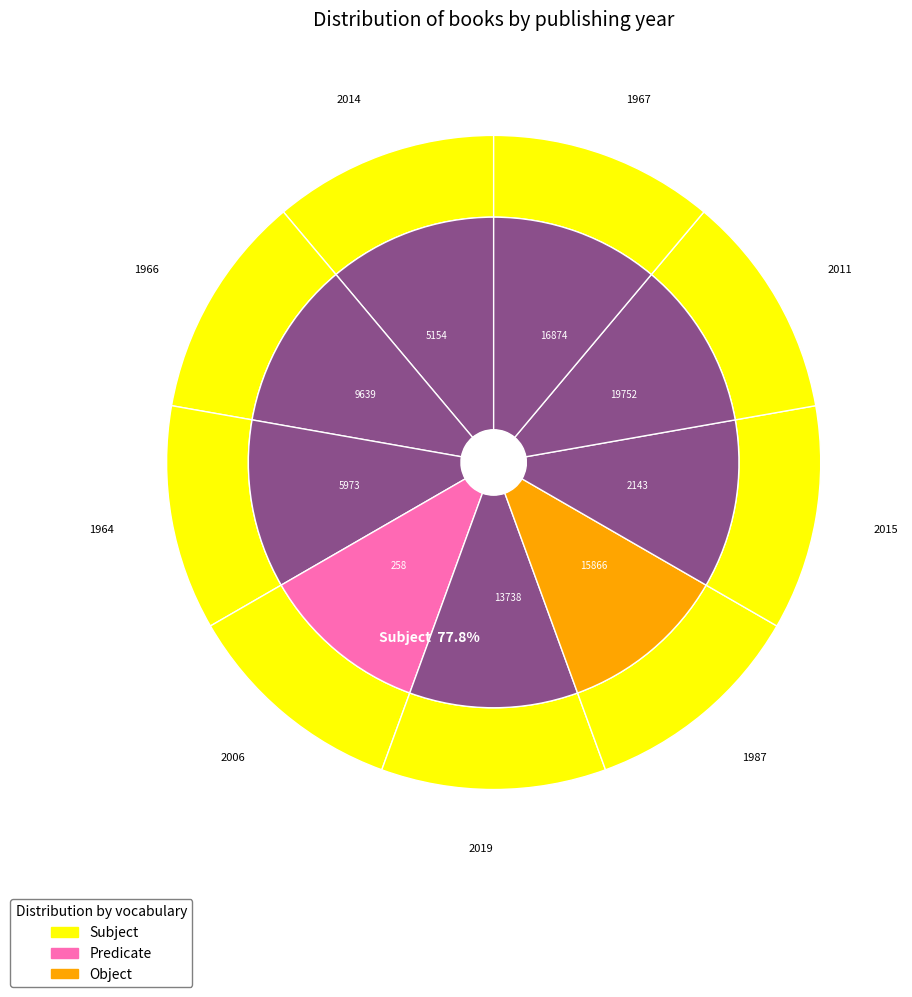

Is it true that 2006 is 11% of the pie?

True